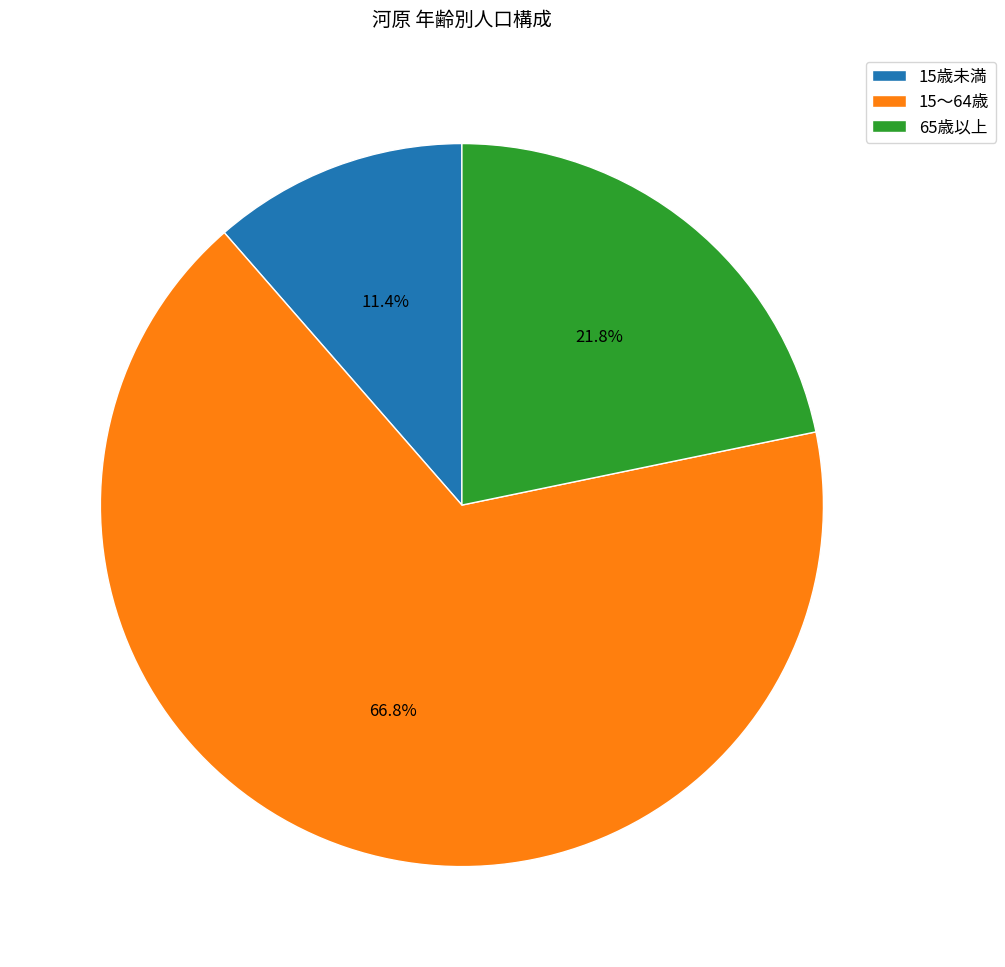

To the nearest percent, what percentage of the pie is 65歳以上?

22%